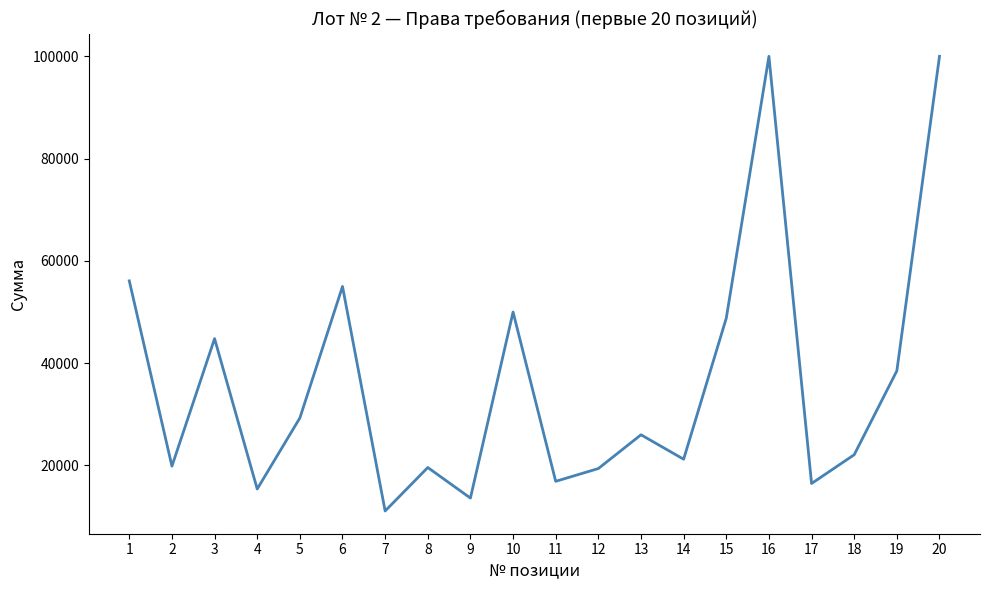

Where does the data first go above 26000?

1